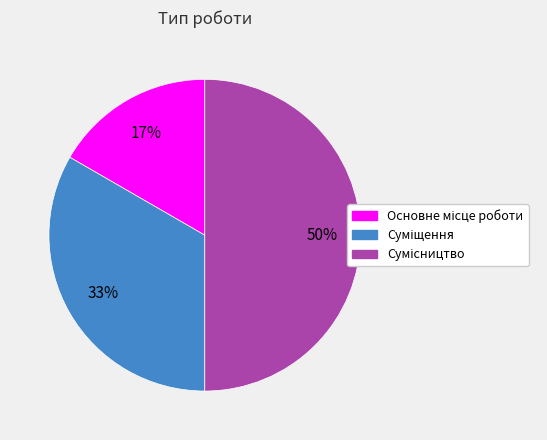

To the nearest percent, what is the difference between the largest and smallest slice percentages?

33%